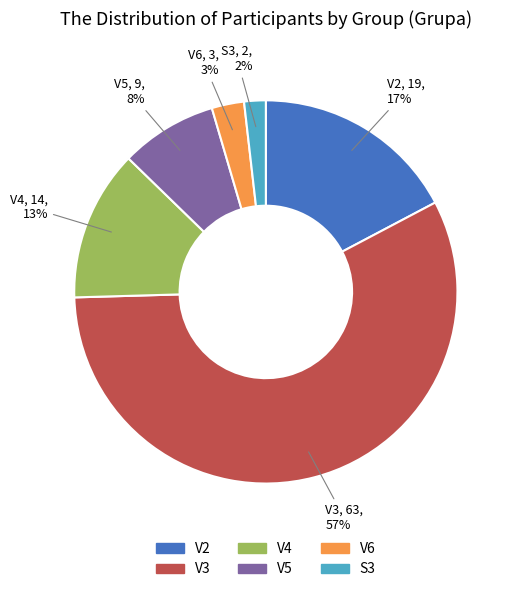

Rank the categories by value from highest to lowest.

V3, V2, V4, V5, V6, S3